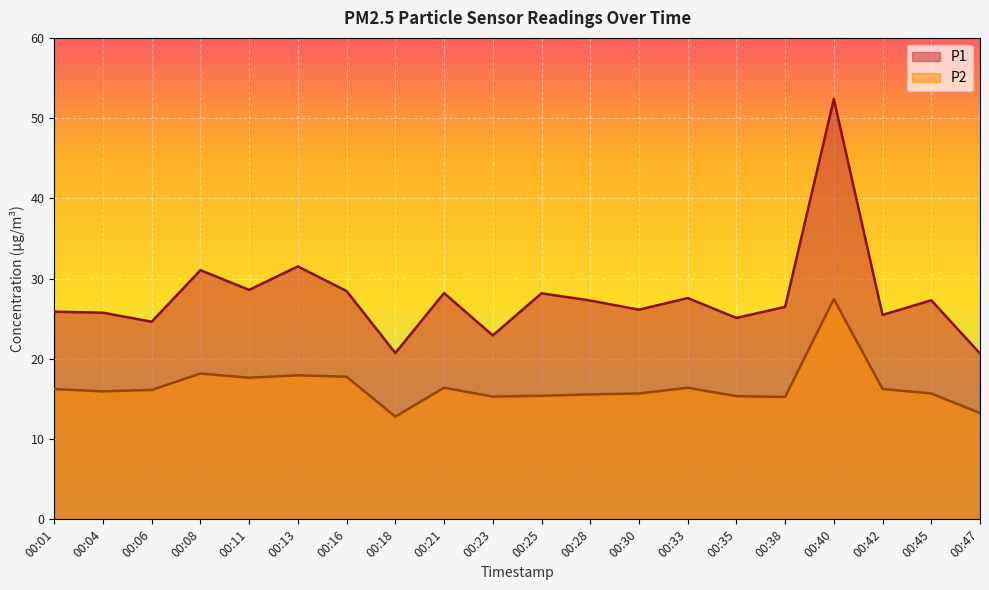

True or false: P2 has a value of 15.2 at 00:38.

True